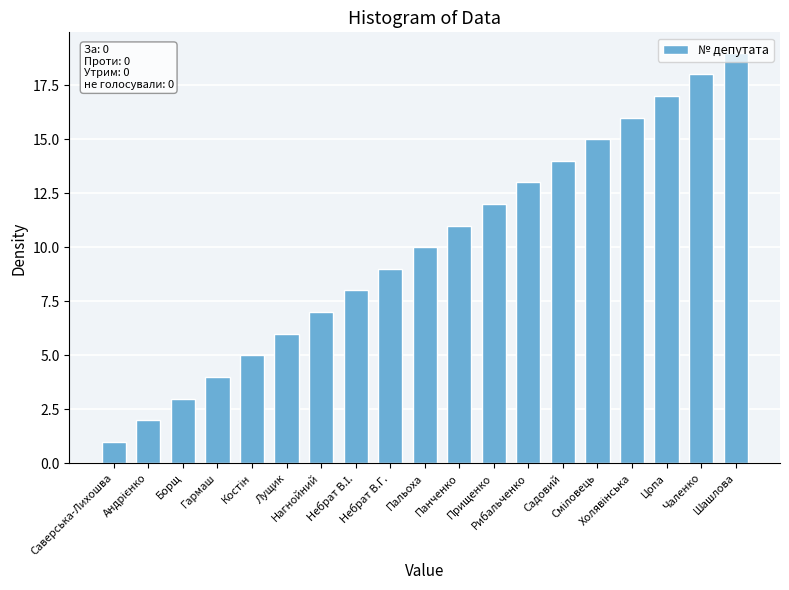

How many categories are shown in the chart?

19